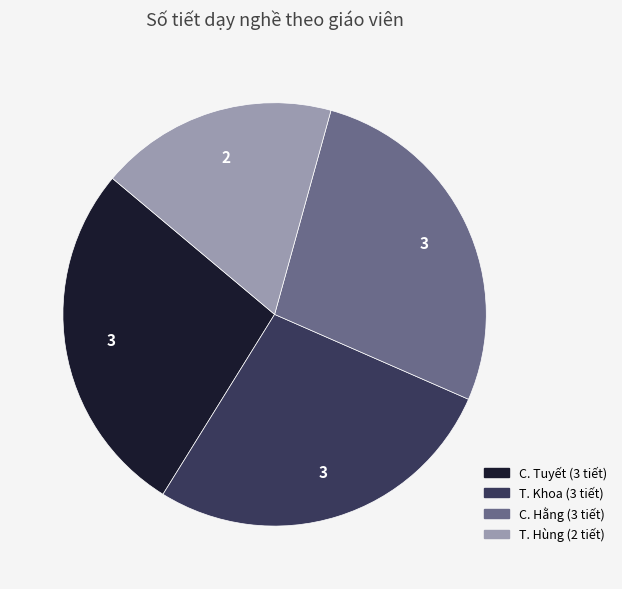

Which category has the smallest portion of the pie?

T. Hùng